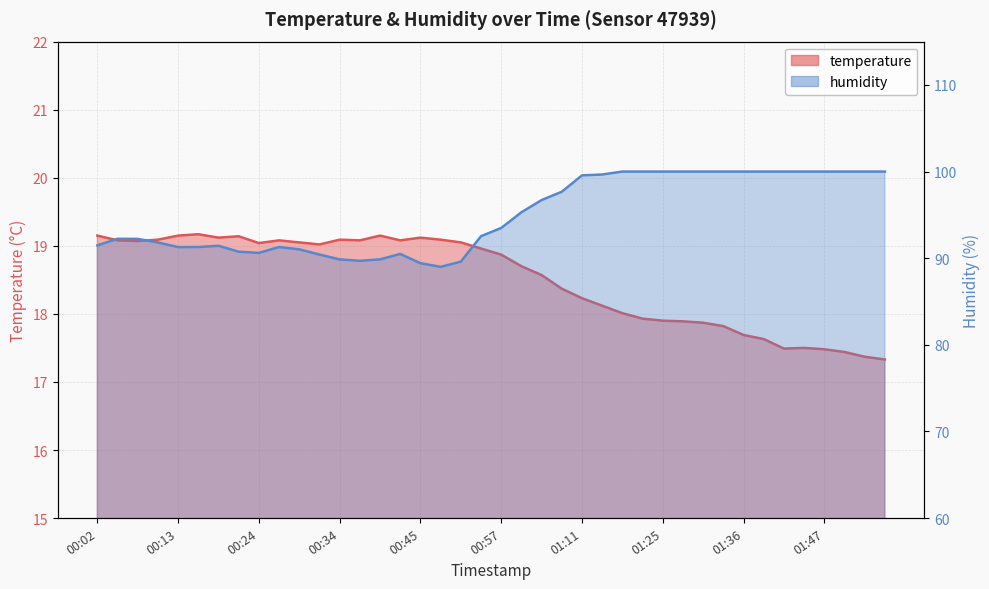

What is the total value across all series at 00:37?

108.8